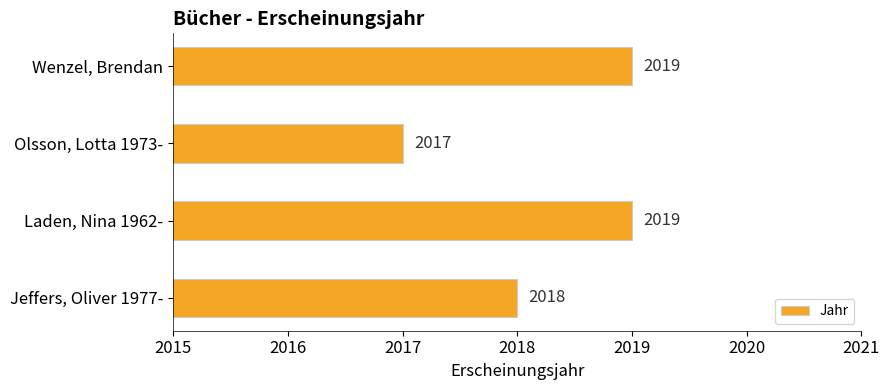

At which category does the chart reach its minimum across all series?

Olsson, Lotta 1973-